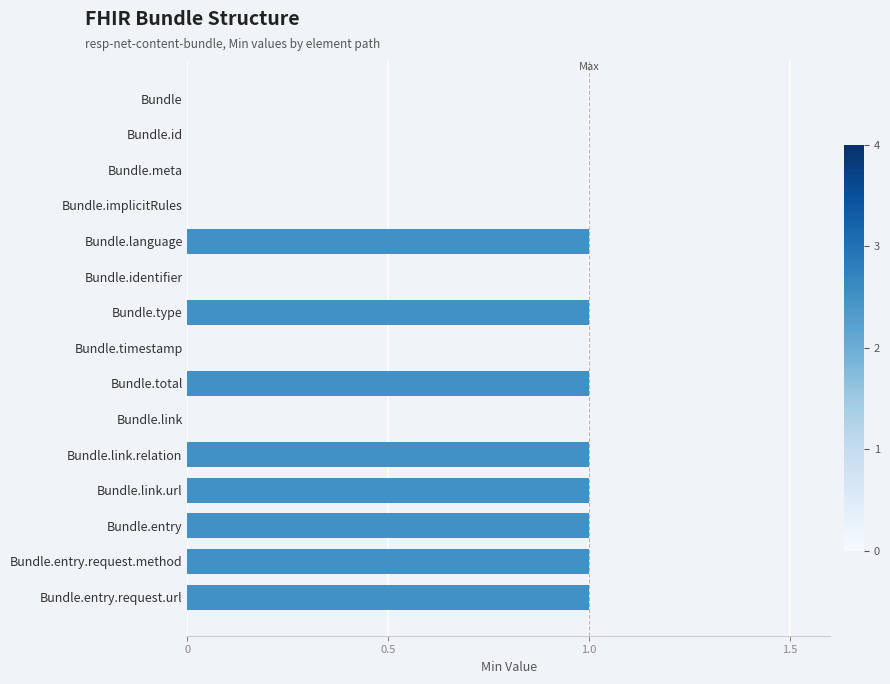

What is the average value?

1